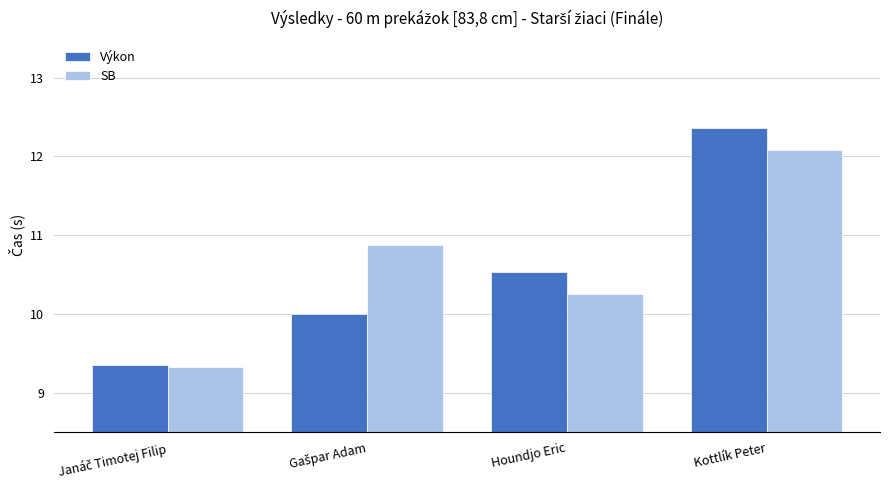

The Výkon series shows 12.4 at Kottlík Peter. True or false?

True